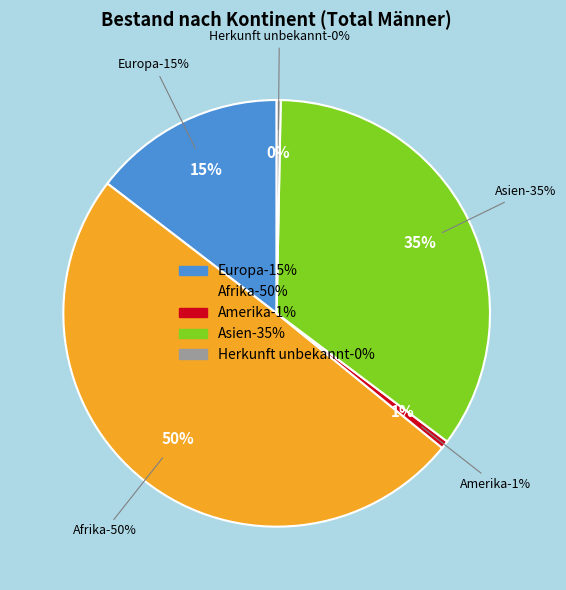

Is there any slice that represents more than half of the pie?

No